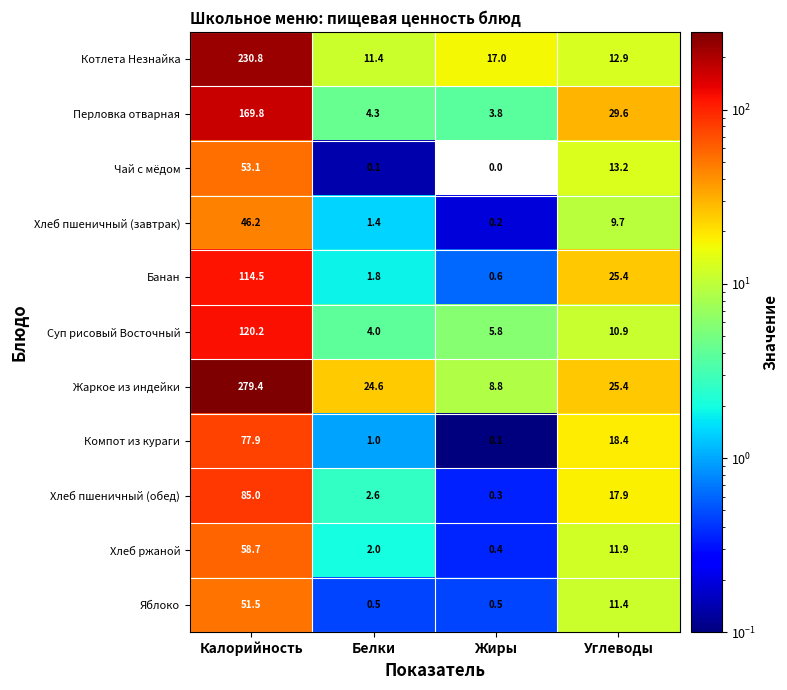

What is the difference between the highest and lowest values at Жиры?

17.0